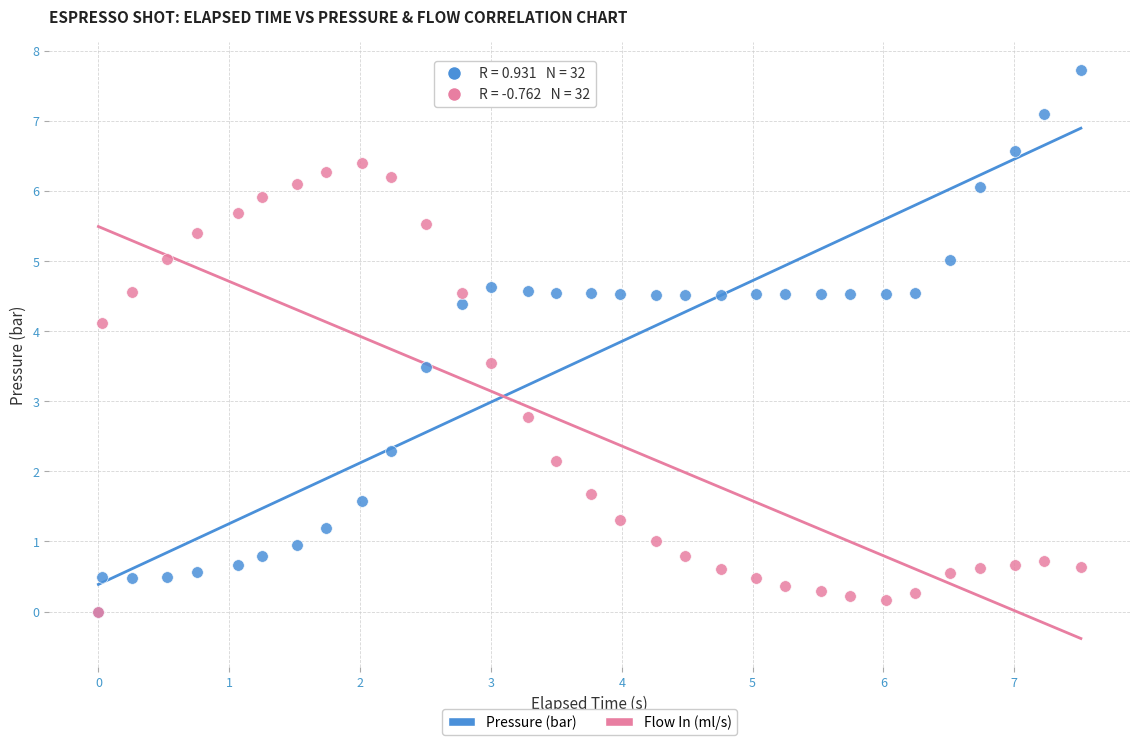

Across all series, what Y value is closest to 3?

2.8